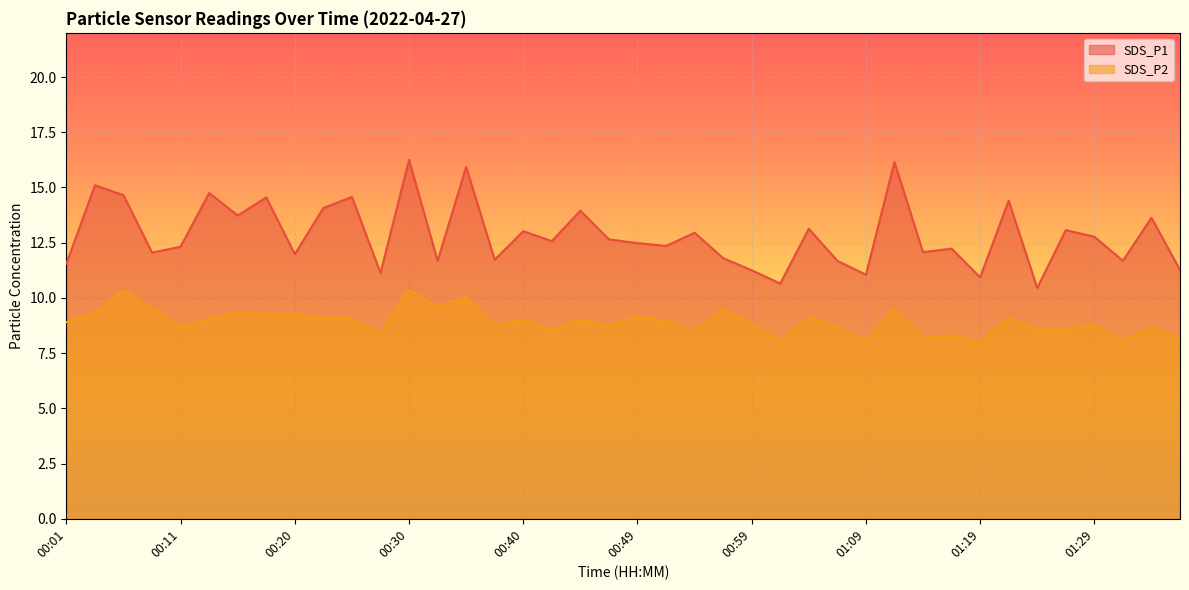

List the labels in order of SDS_P1 value, largest first.

00:30, 01:12, 00:35, 00:03, 00:13, 00:06, 00:25, 00:18, 01:22, 00:23, 00:45, 00:15, 01:34, 01:04, 01:26, 00:40, 00:54, 01:29, 00:47, 00:42, 00:49, 00:52, 00:11, 01:17, 01:14, 00:08, 00:20, 00:57, 00:37, 00:32, 01:07, 01:31, 00:01, 01:36, 00:59, 00:28, 01:09, 01:19, 01:02, 01:24